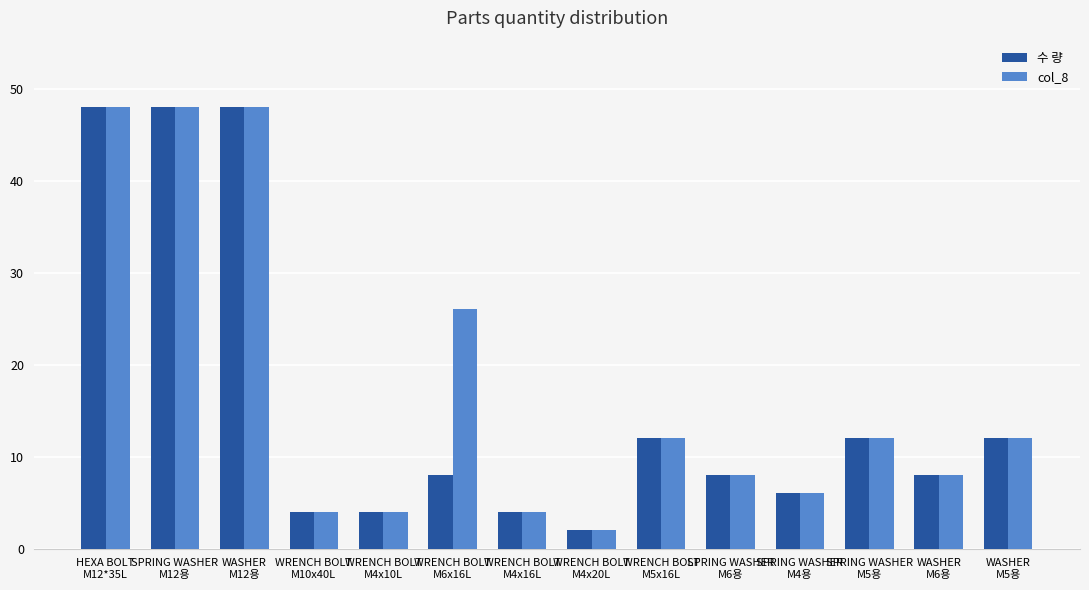

What is the average value of the 수 량 series?

16